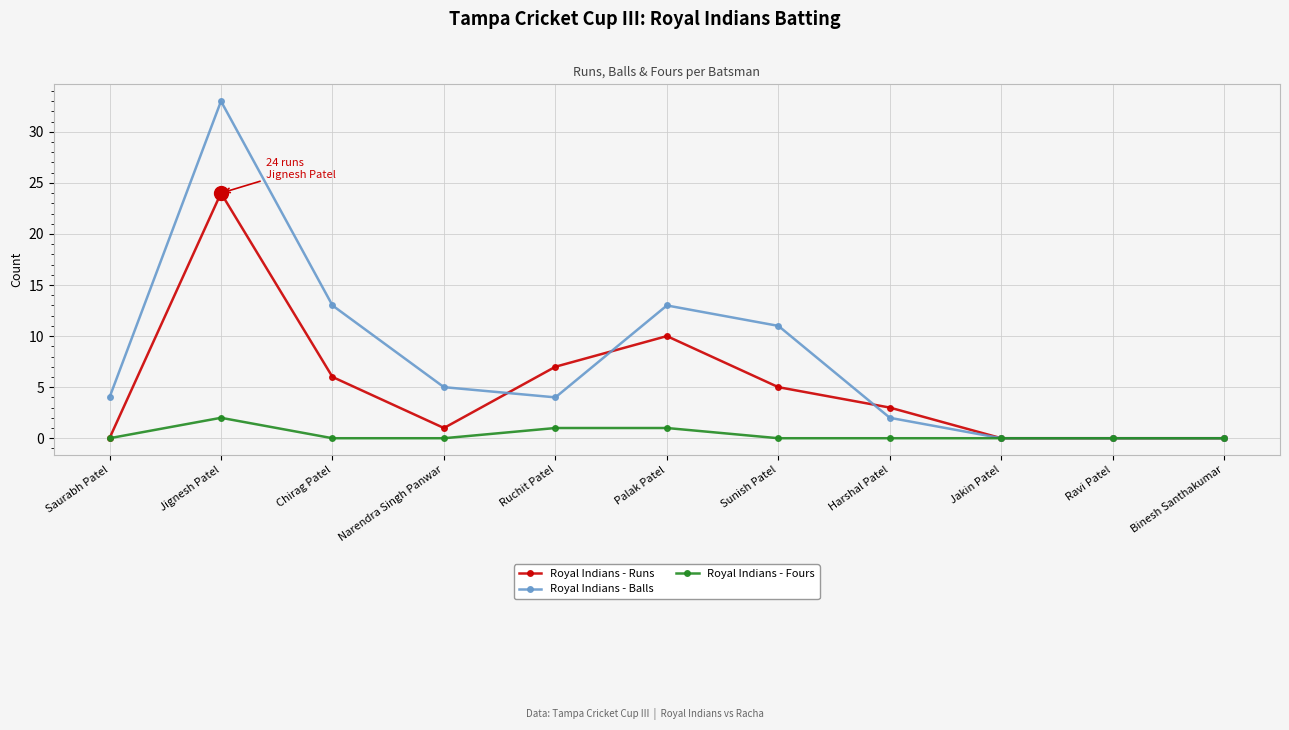

Rank the series by their average value, from lowest to highest.

Royal Indians - Fours, Royal Indians - Runs, Royal Indians - Balls